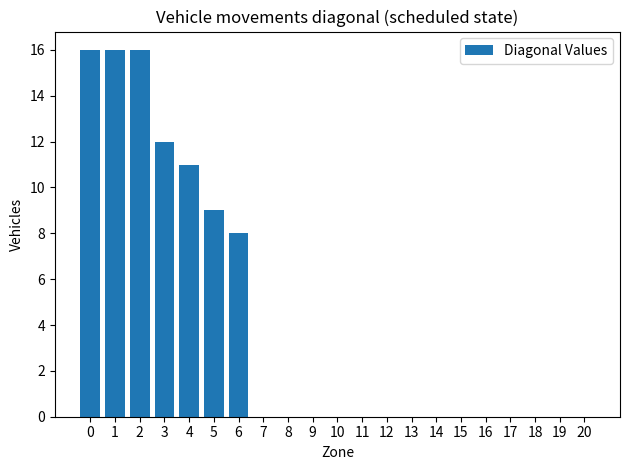

What is the maximum value shown in the chart?

16